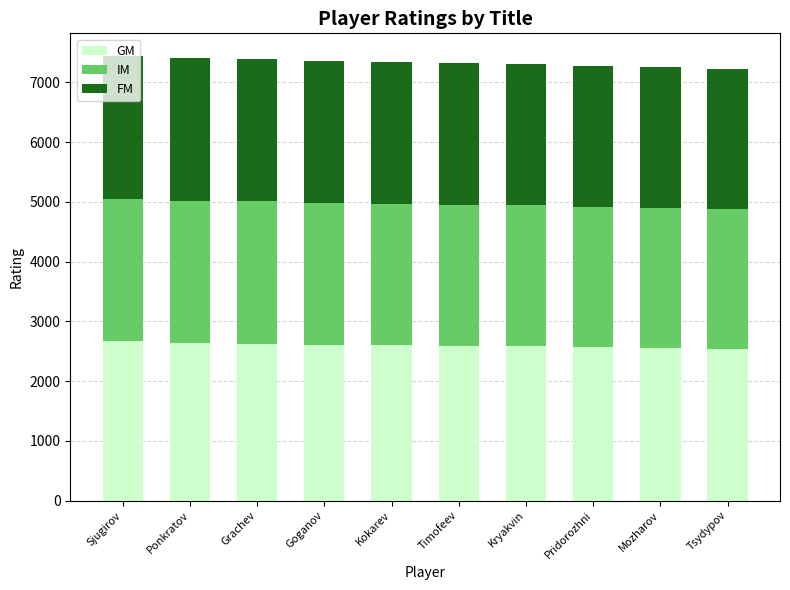

What is the total value across all series at Timofeev?

7327